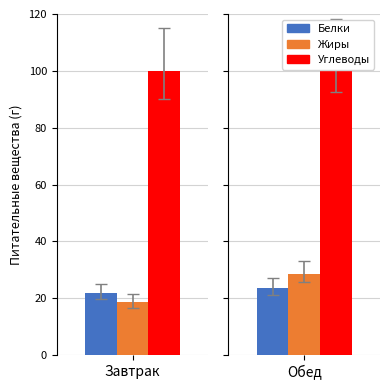

At which category is the sum across all series the highest?

Обед